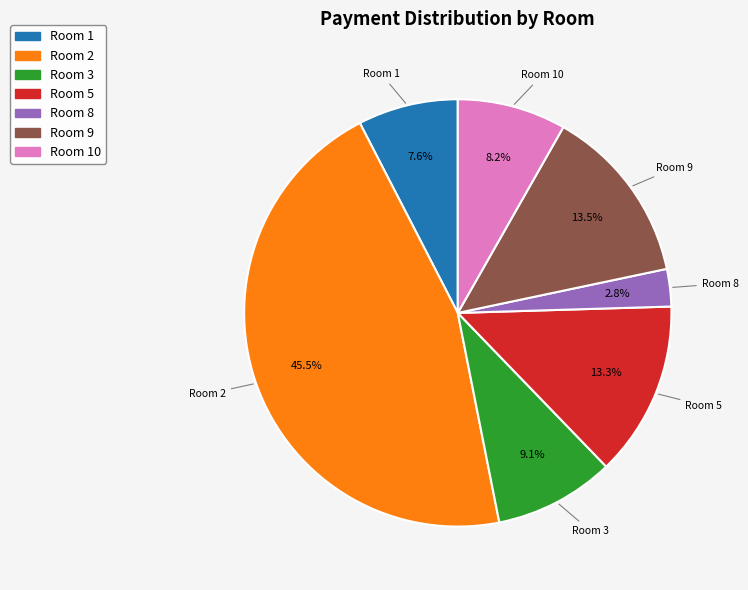

Is there any slice that represents more than half of the pie?

No